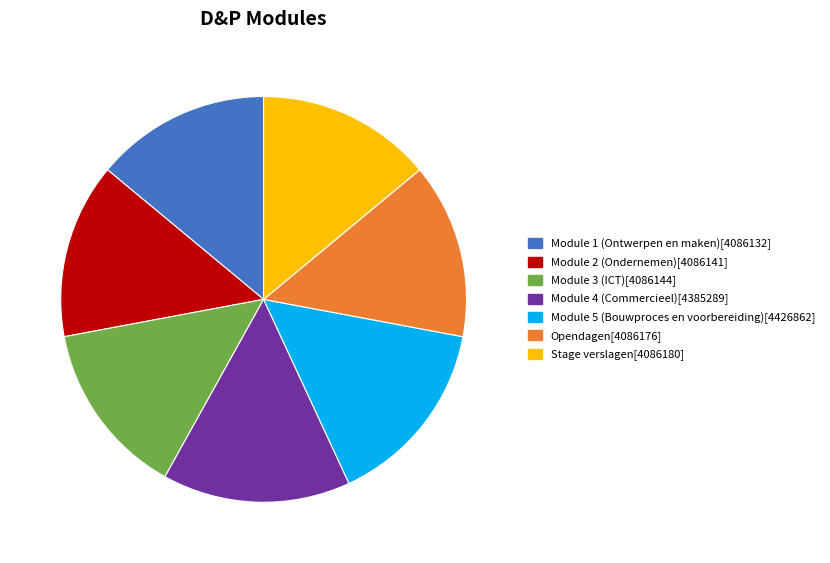

Between Module 3 (ICT) and Module 4 (Commercieel), which is larger?

Module 4 (Commercieel)